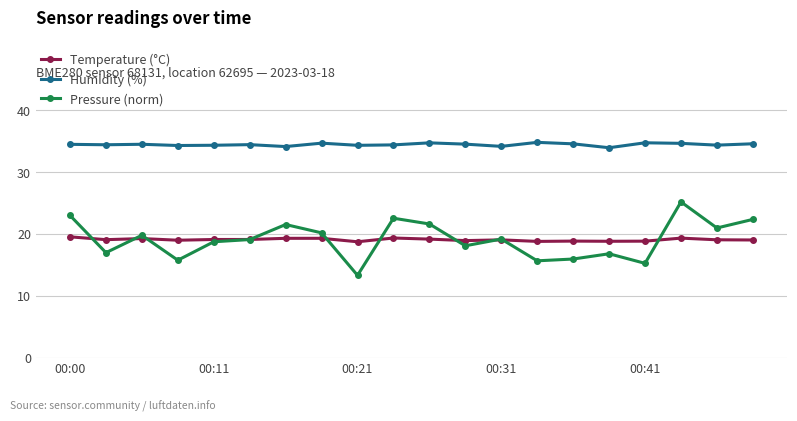

Which series has the largest range (max minus min)?

Pressure (norm)